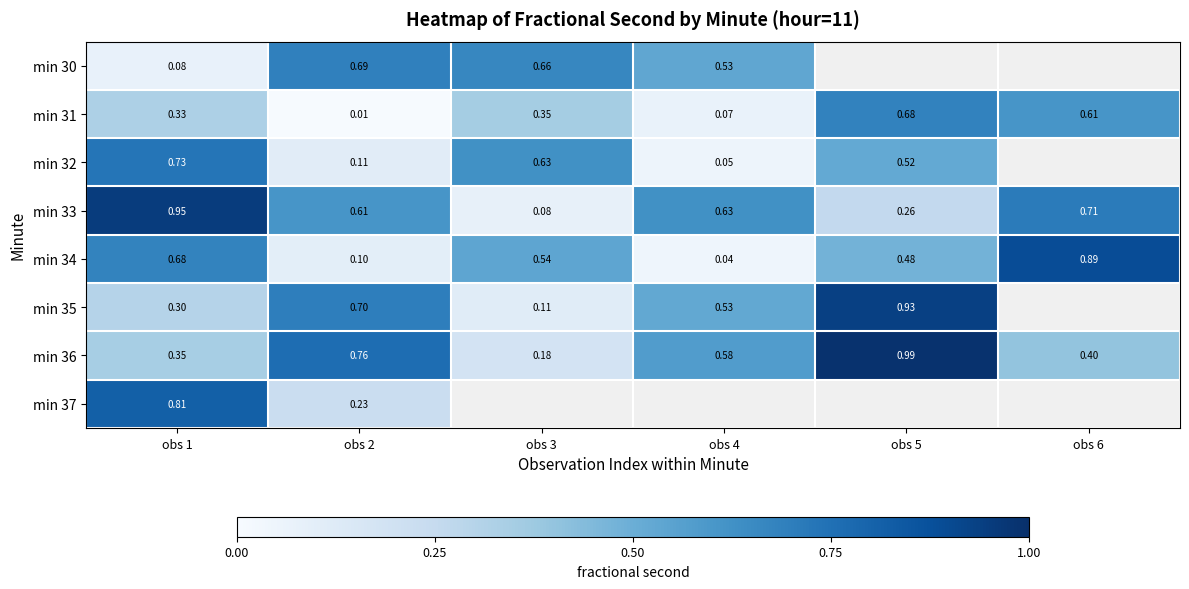

True or false: min 37 has a value of 1.2 at obs 1.

False